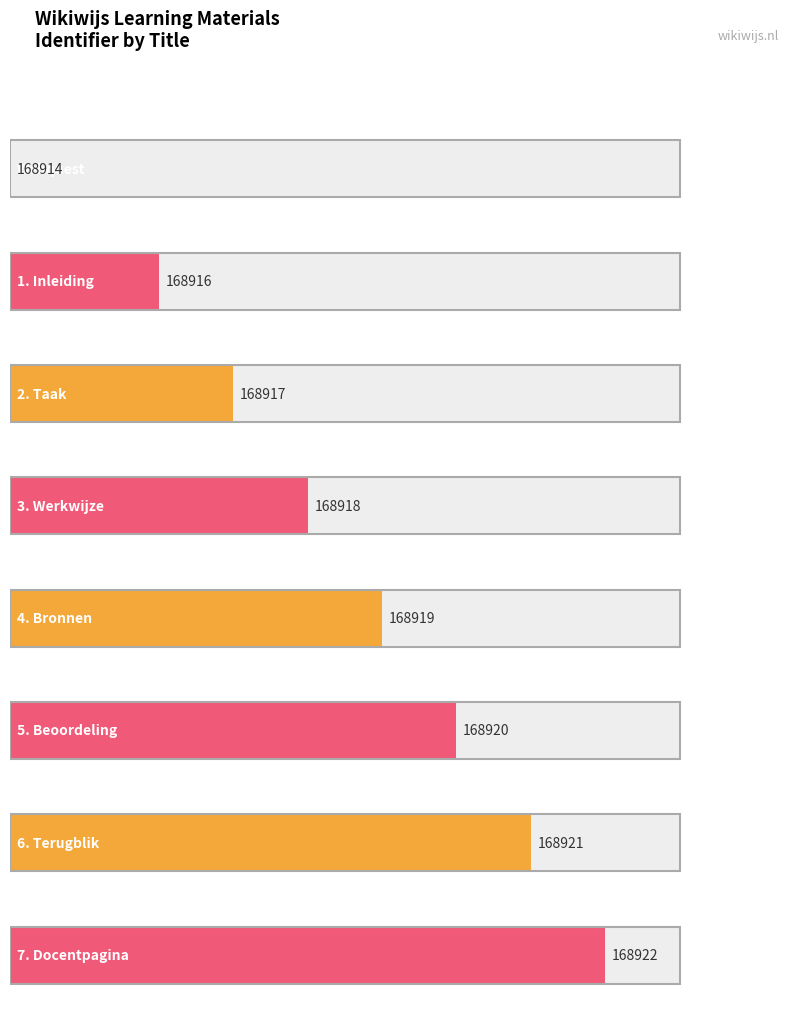

What is the approximate value at 5. Beoordeling?

168920